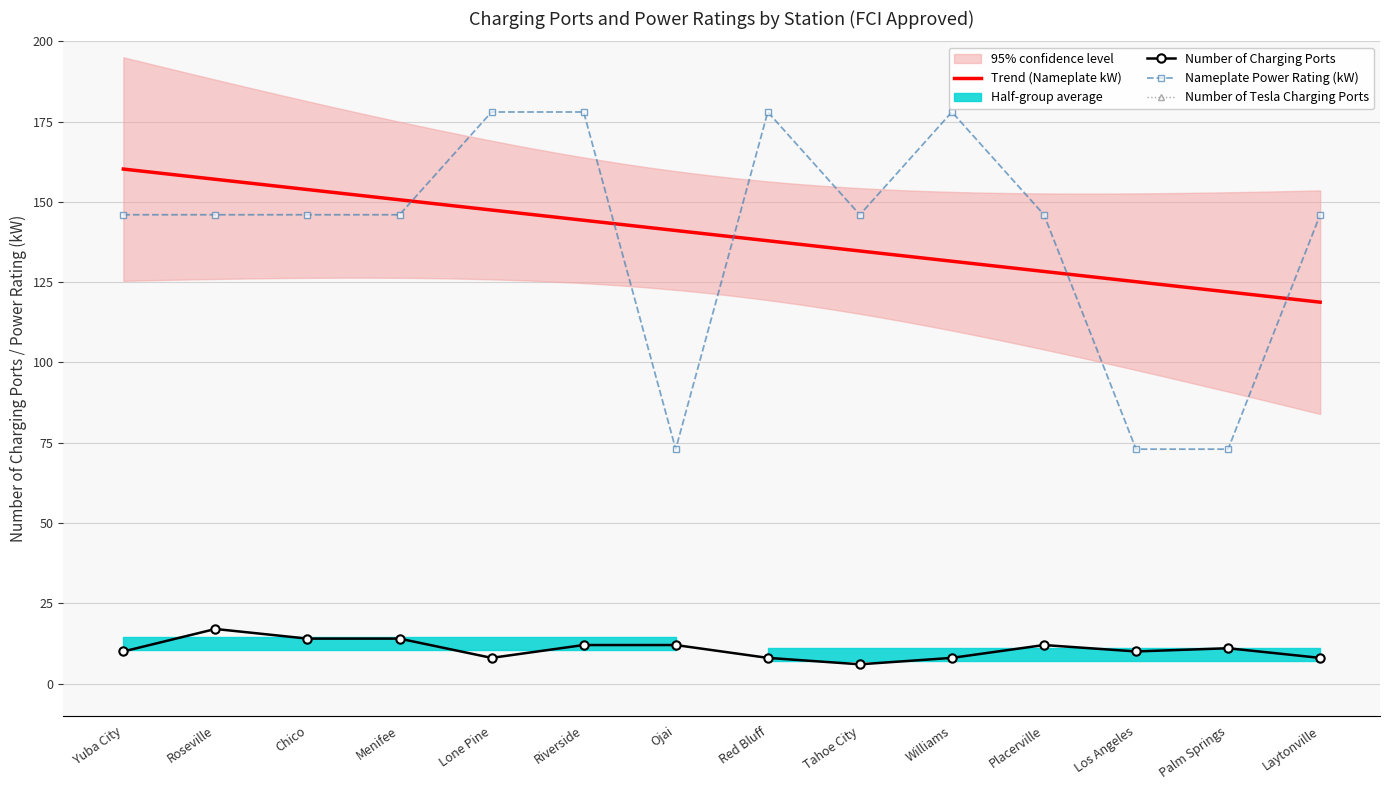

At which label is Nameplate Power Rating (kW) closest to 125?

Yuba City